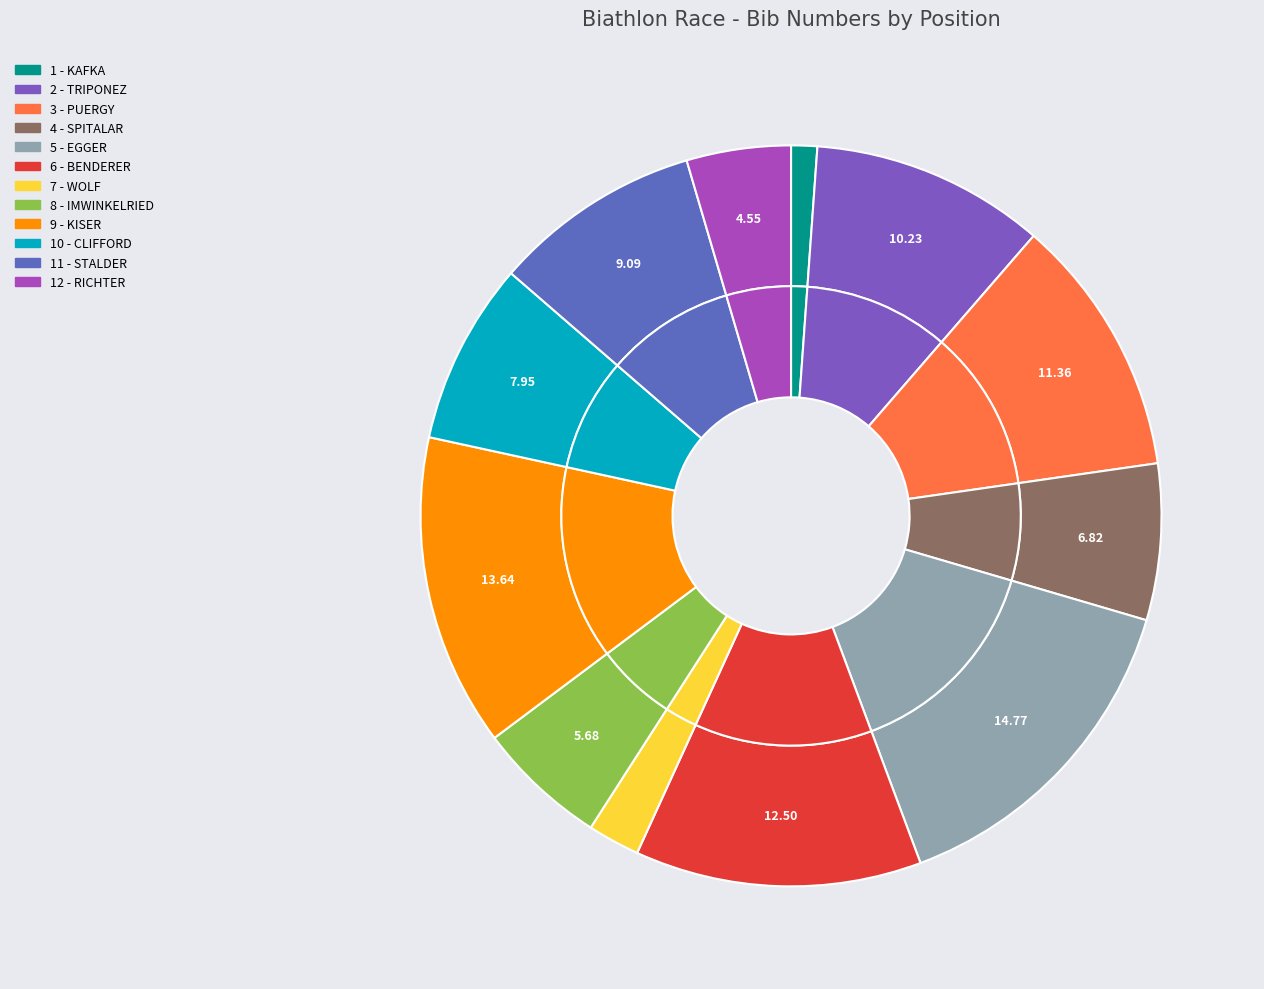

What is the change in value from 1 - KAFKA to 7 - WOLF?

+1